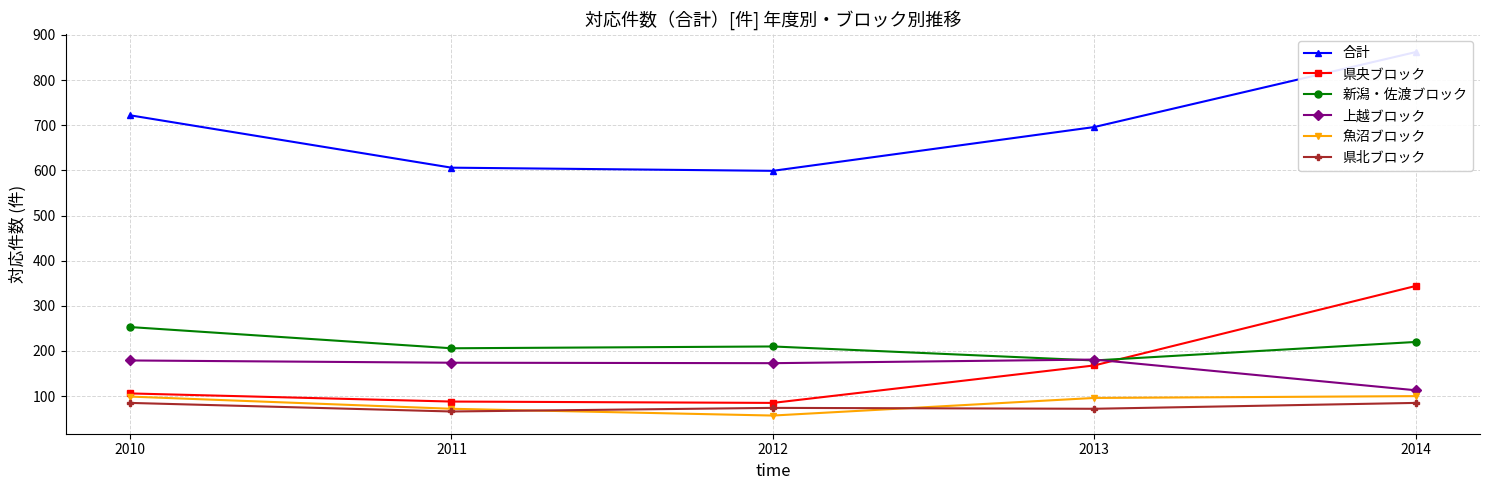

At which label does 魚沼ブロック reach its minimum?

2012